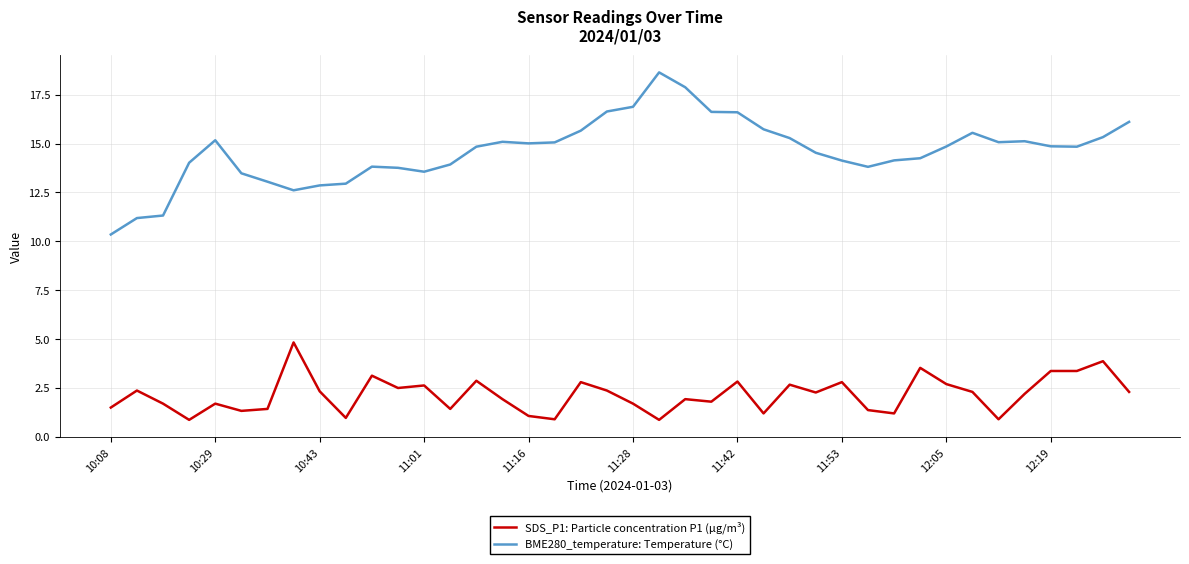

Which series has the largest total across all categories?

BME280_temperature: Temperature (°C)